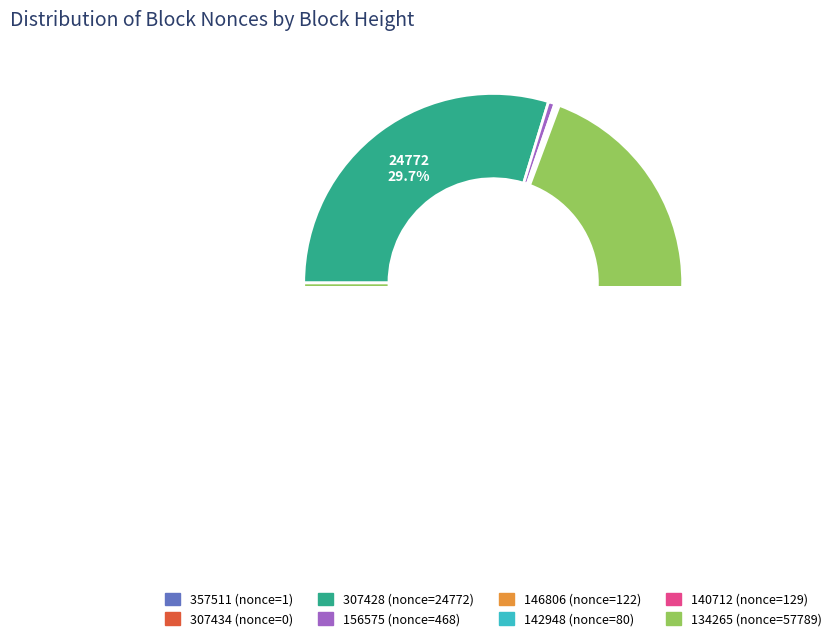

Which category has the biggest portion of the pie?

134265